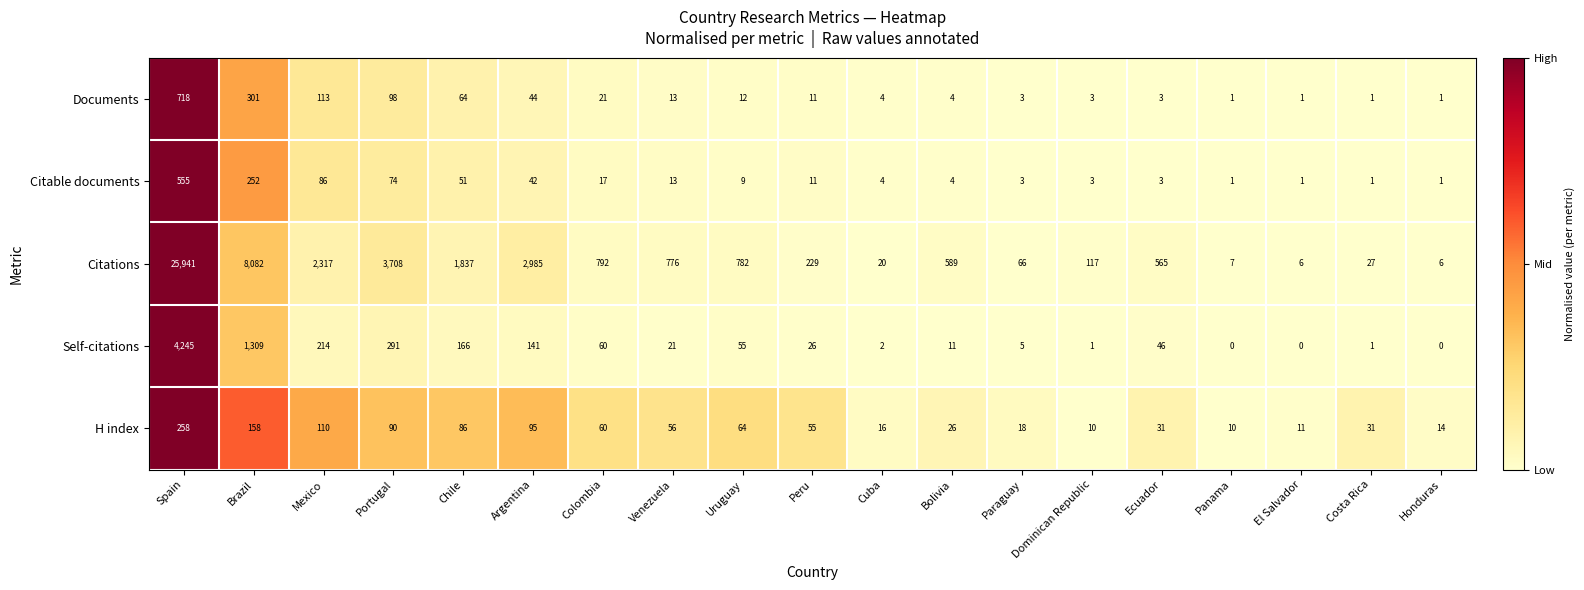

List the series in order of their peak value, highest first.

Citations, Self-citations, Documents, Citable documents, H index